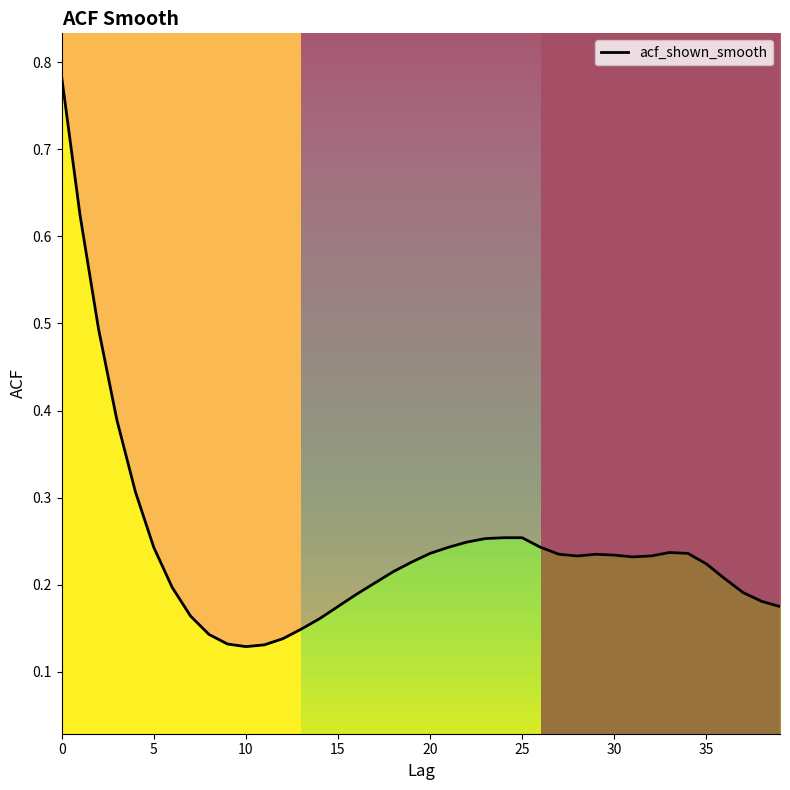

At which category does the data reach its first local valley?

10